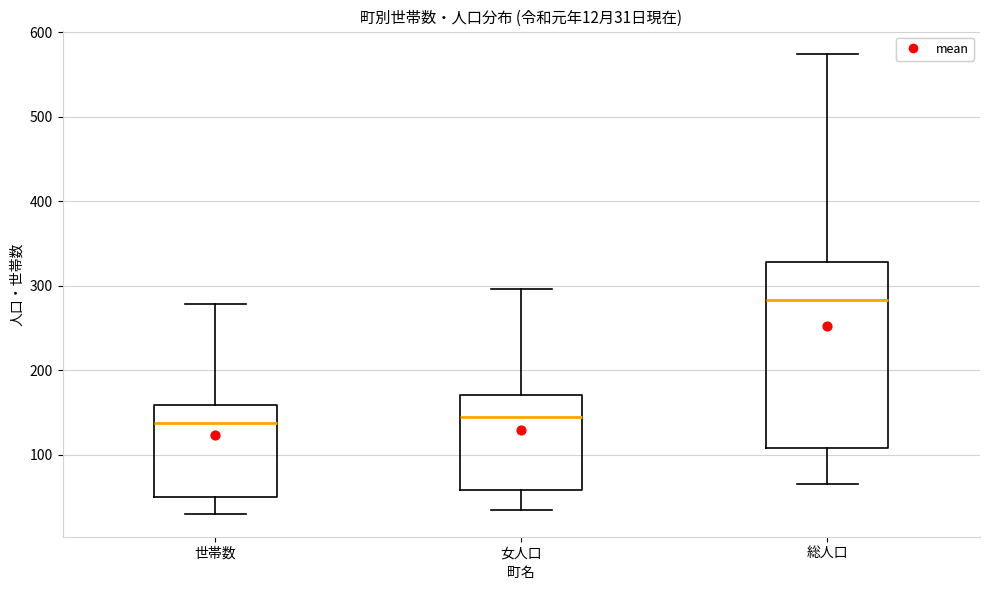

Which box's median line is the highest?

総人口